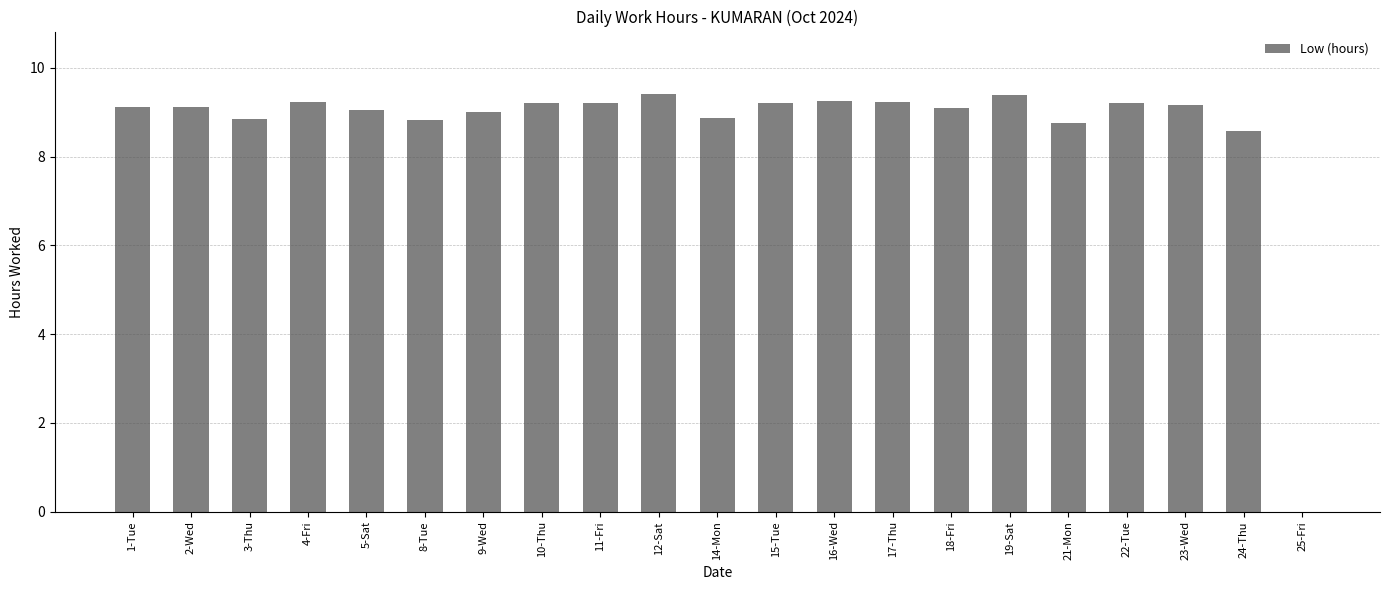

The value at 24-Thu is 8.6. True or false?

True